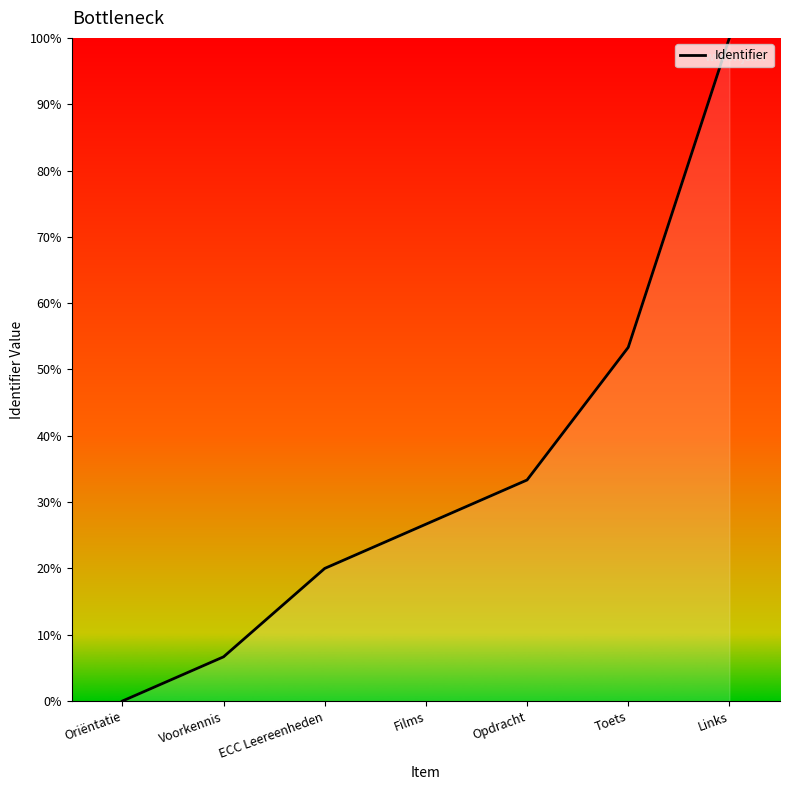

Does the chart have visible grid lines?

No